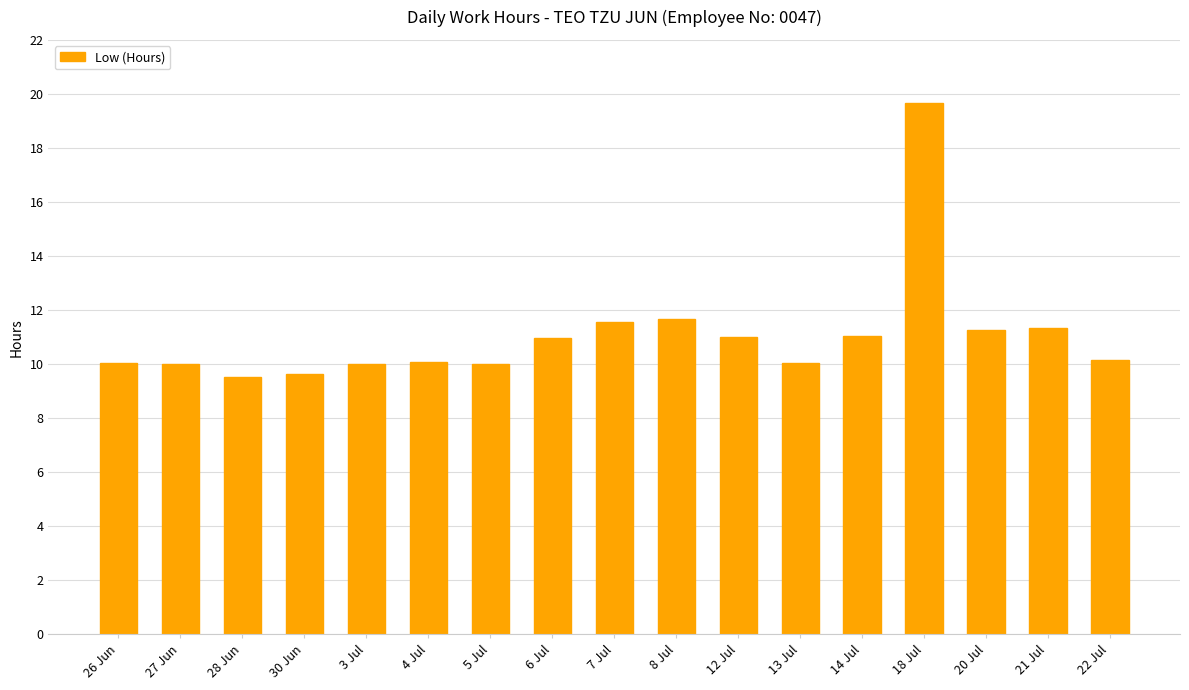

How many bars are there in total?

17